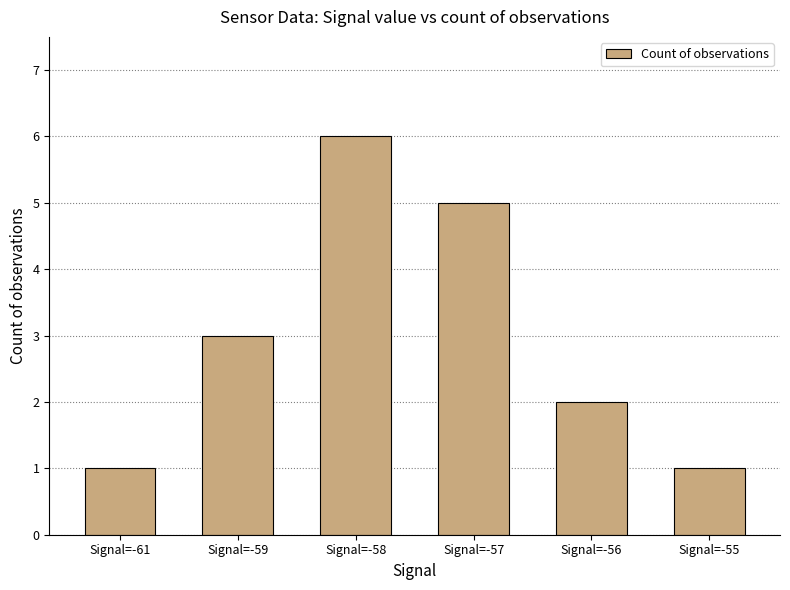

Reading left to right, extract all data points from this chart.

Signal=-61=1	Signal=-59=3	Signal=-58=6	Signal=-57=5	Signal=-56=2	Signal=-55=1